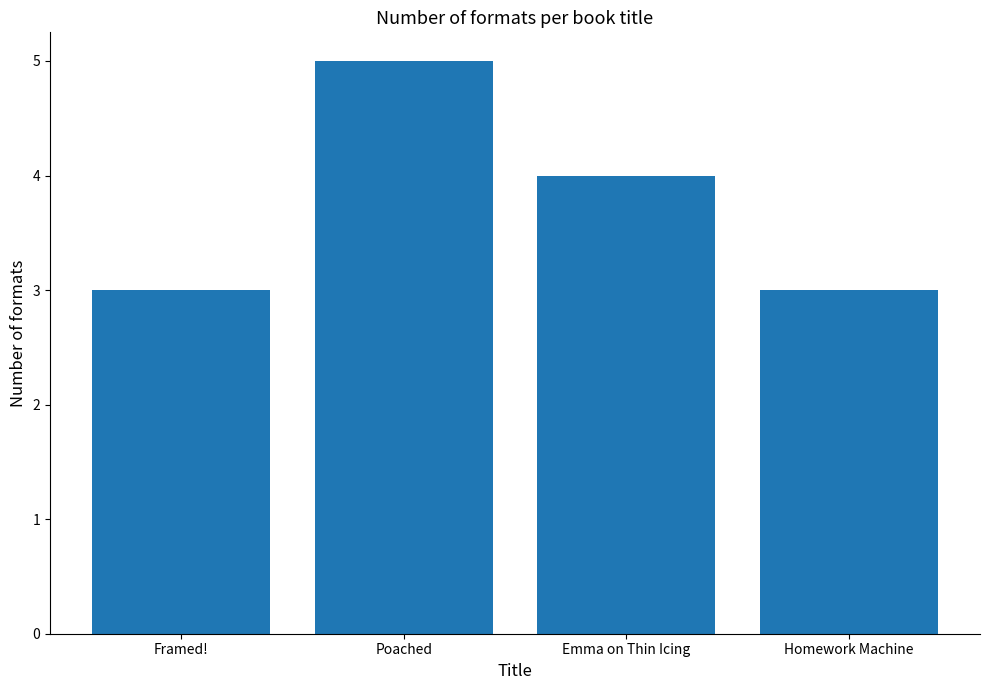

How many data points does each series have?

4